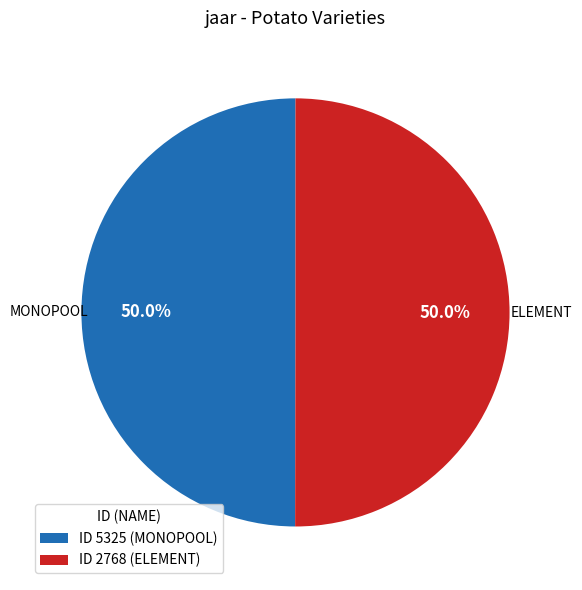

Approximately how many times larger is the value at ID 2768 (ELEMENT) compared to ID 5325 (MONOPOOL)?

1.0